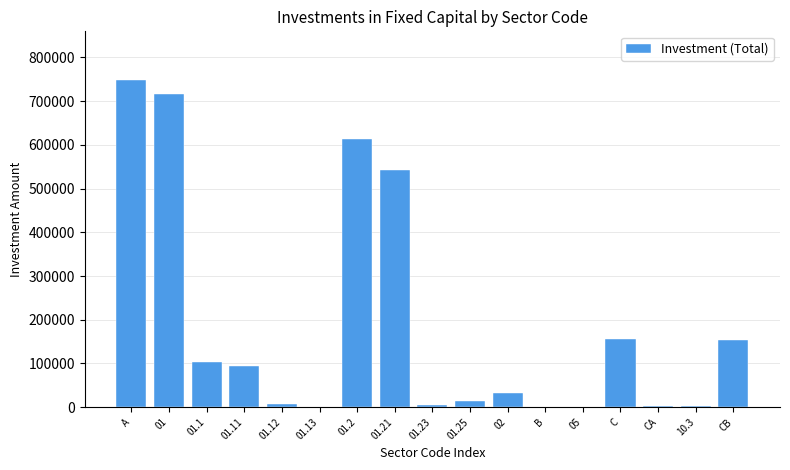

Which has a higher value, 01.21 or A?

A